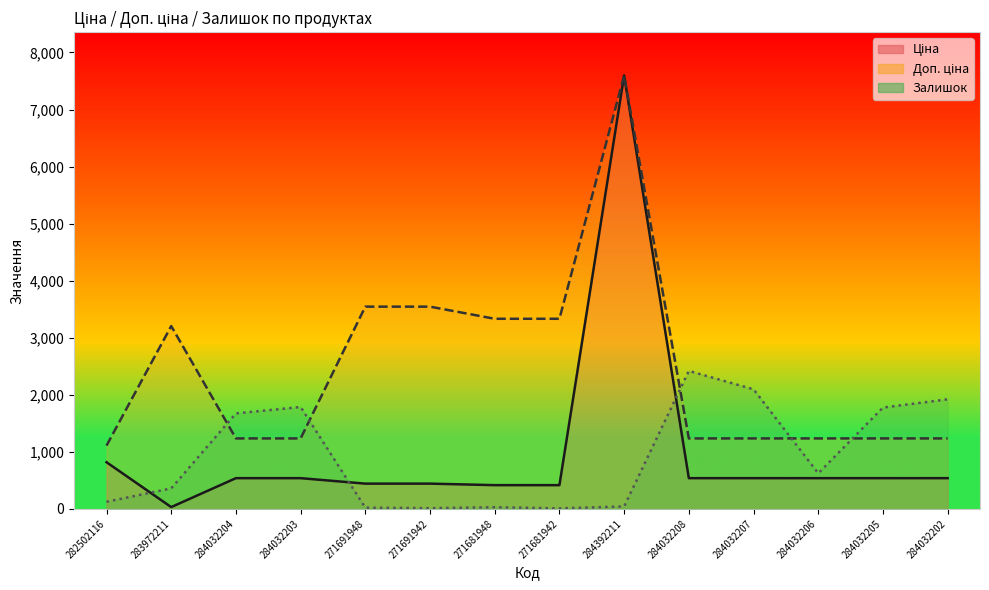

In Залишок, how many points are lower than both neighbors (excluding endpoints)?

3